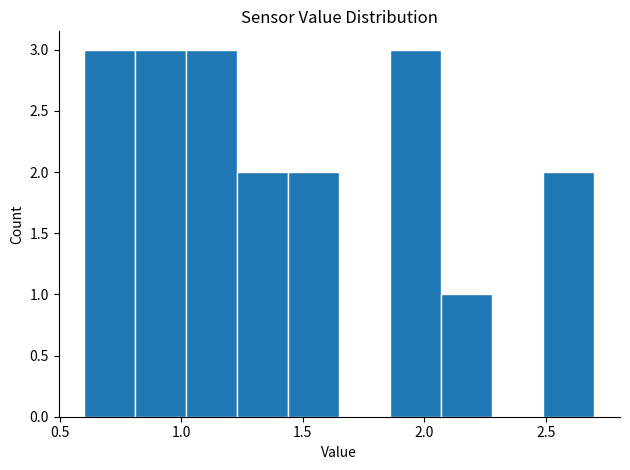

How tall is the bar that spans 2.49 to 2.70 on the x-axis? Neither the bar edges nor the heights are printed on the chart, so give them approximately, as read against the axes.

2